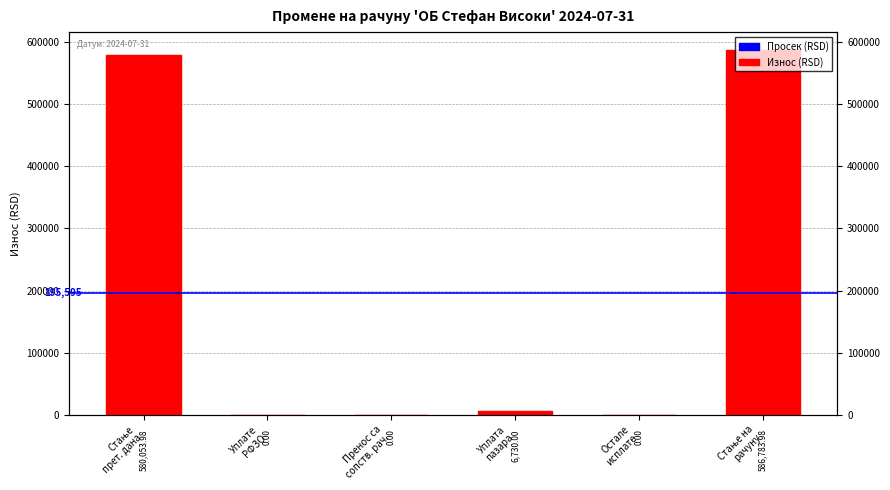

What is the difference between the maximum and minimum values?

586784.0